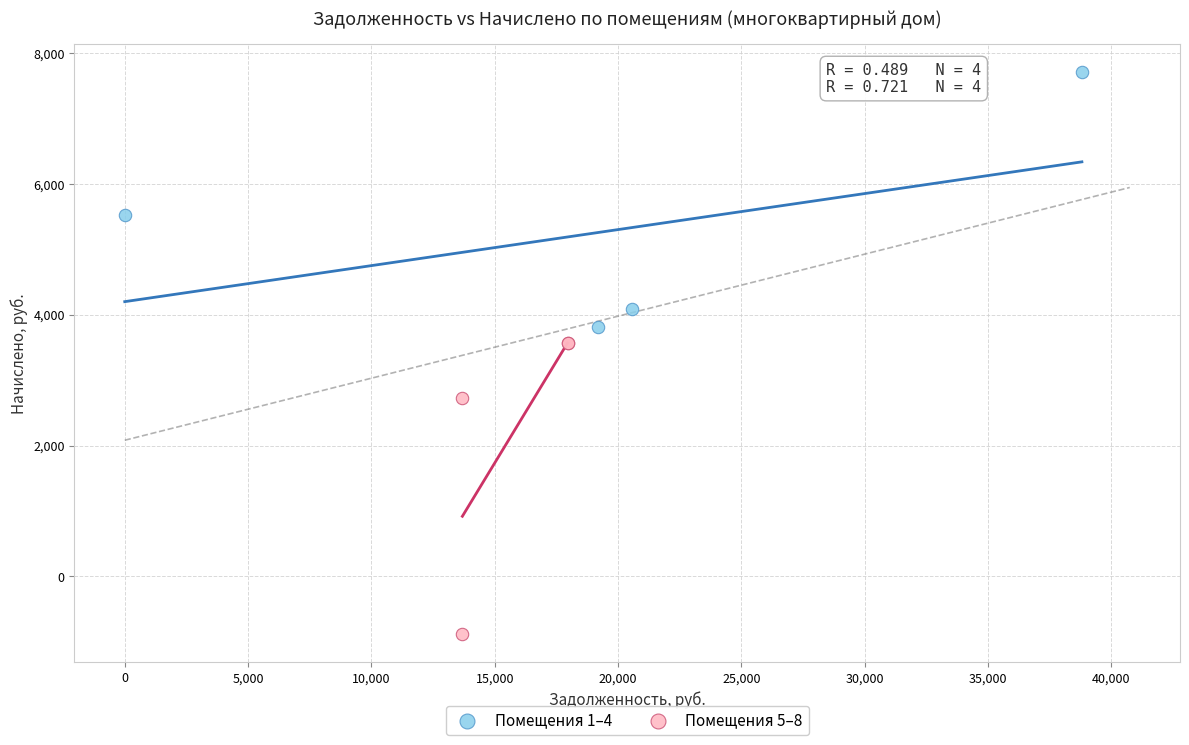

Which series has the widest spread of Y values?

Помещения 5–8